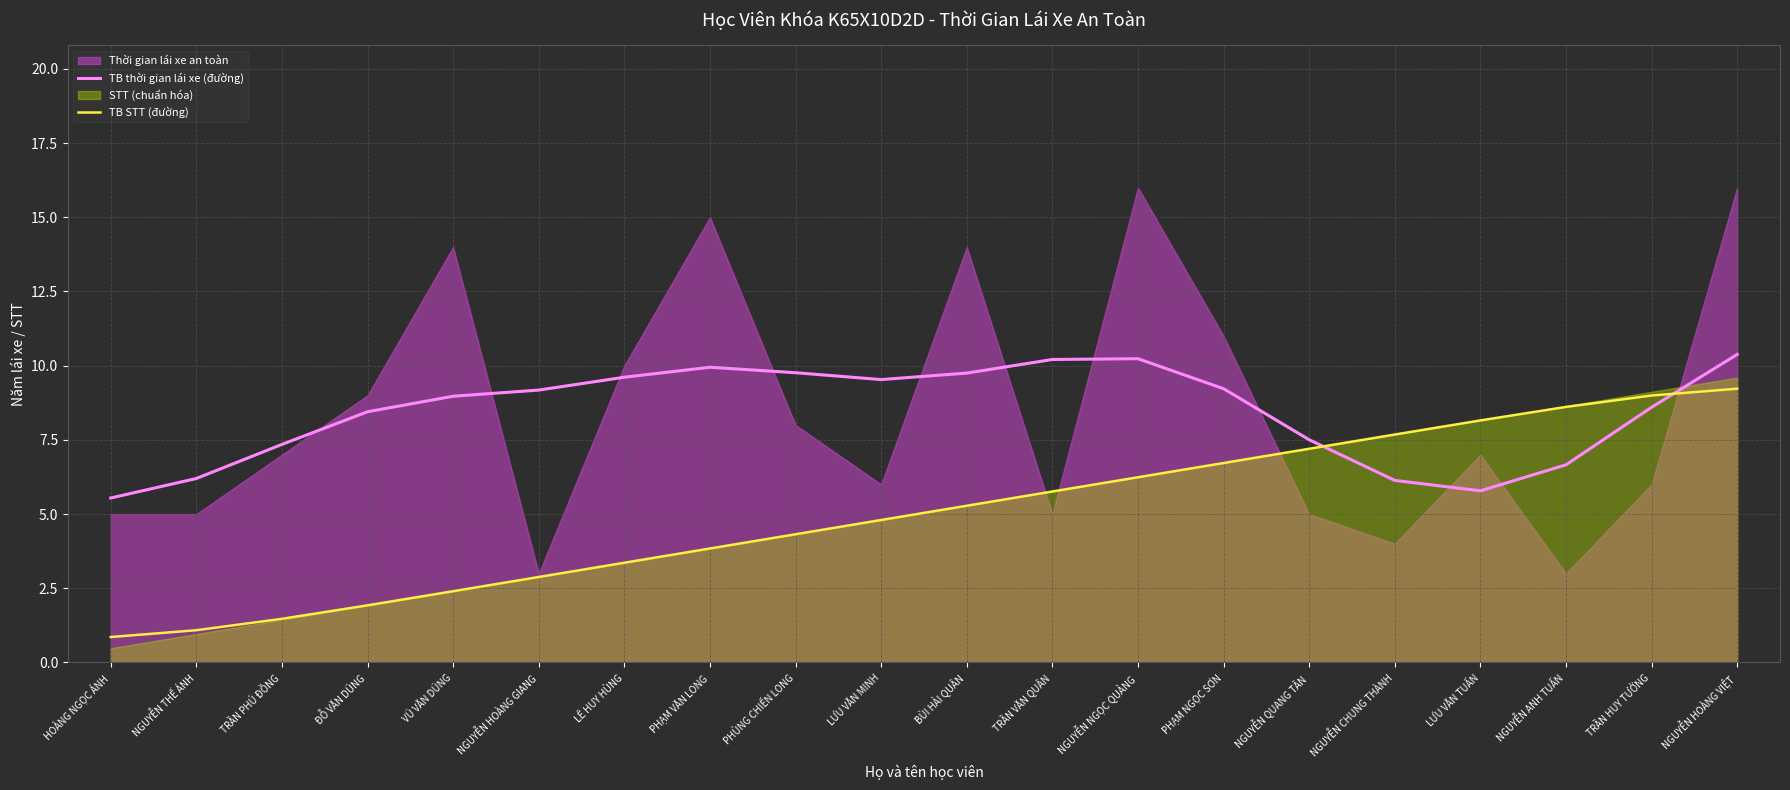

At which label is TB STT (đường) closest to 5?

LƯU VĂN MINH